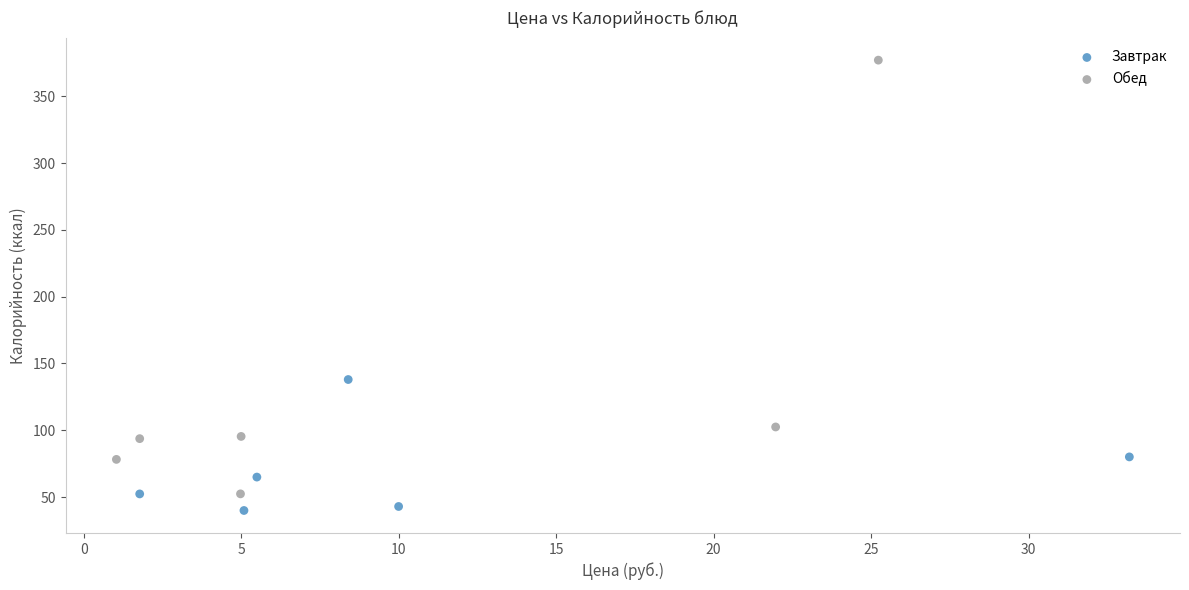

Which series reaches the maximum Y coordinate?

Обед